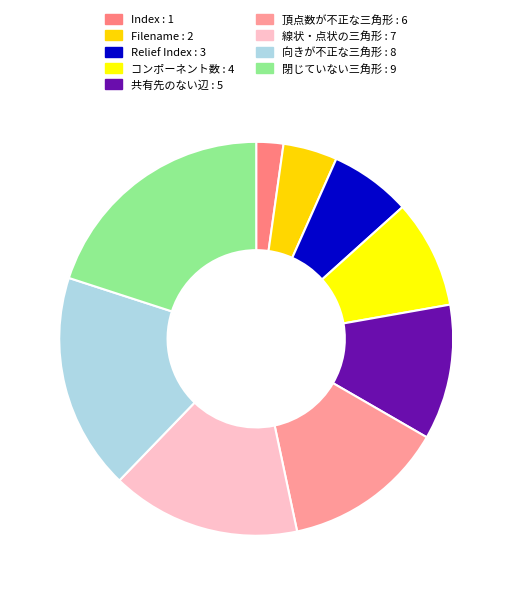

What is the ratio of the value at 頂点数が不正な三角形 to the value at Filename?

3.0